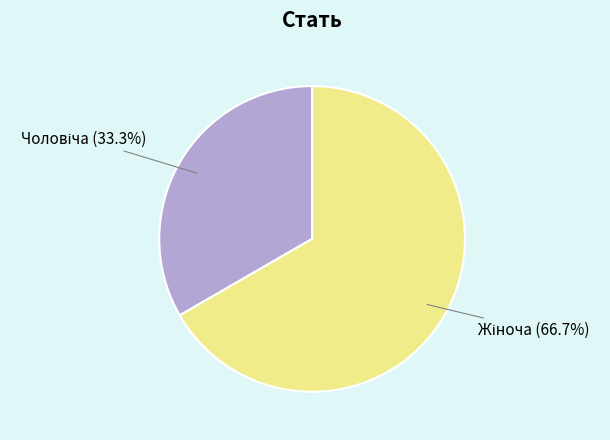

Is there a majority slice in this chart?

Yes